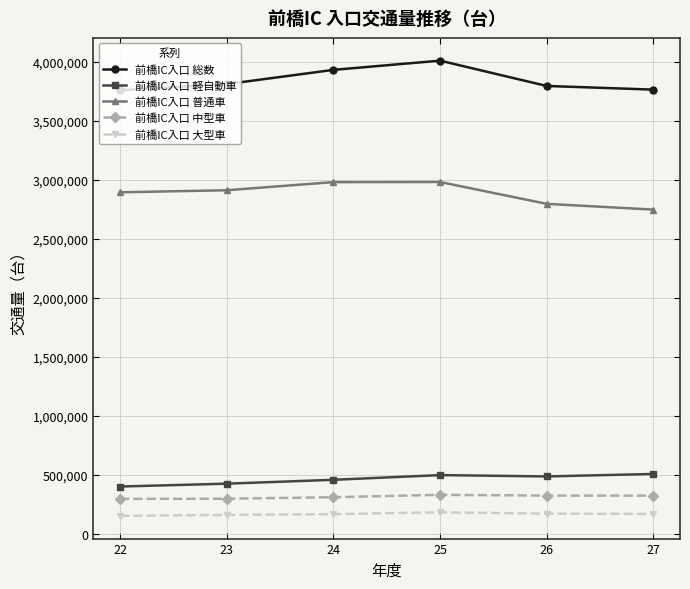

True or false: 前橋IC入口 普通車 and 前橋IC入口 中型車 intersect in this chart.

False